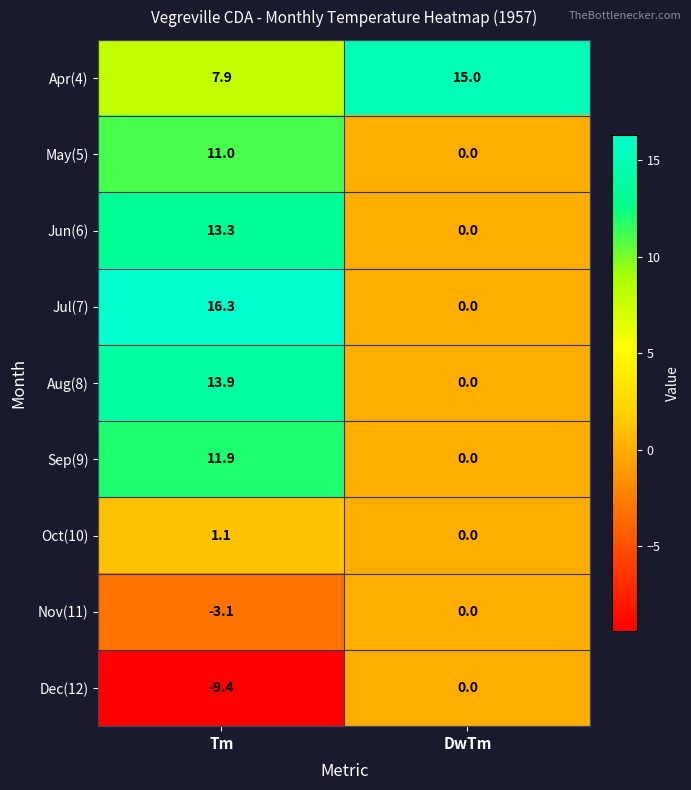

How many positive values does the May(5) series have?

1